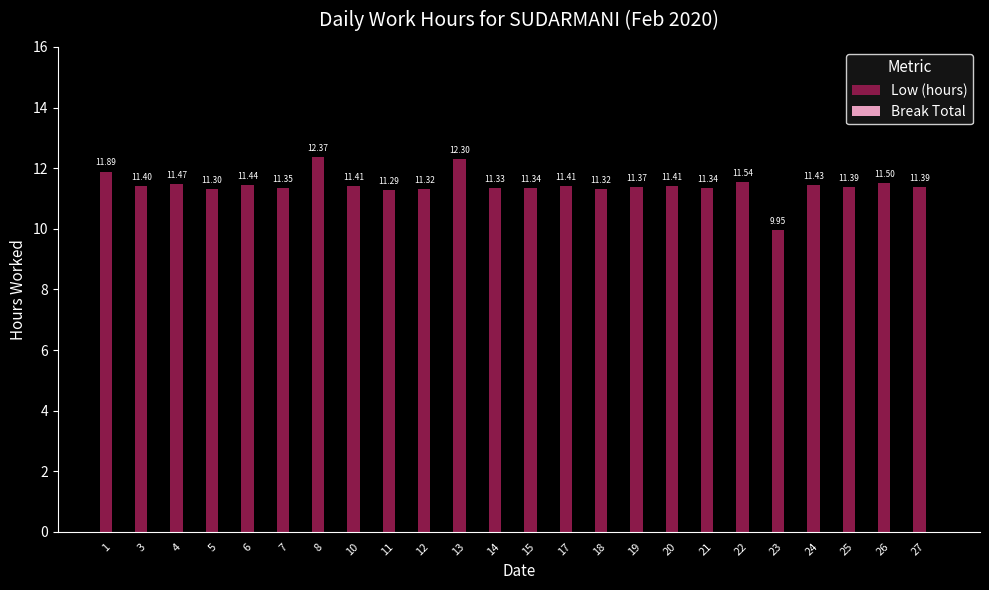

What is the greatest value displayed?

12.4